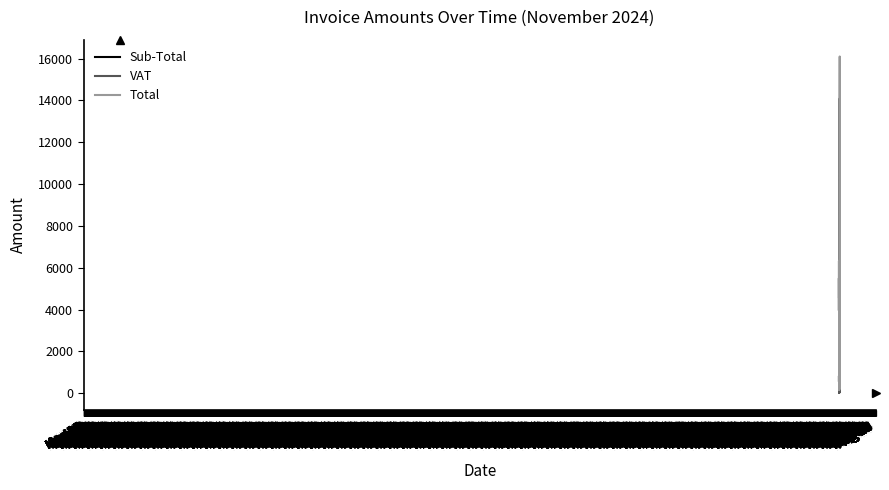

How many distinct data groups are displayed?

3